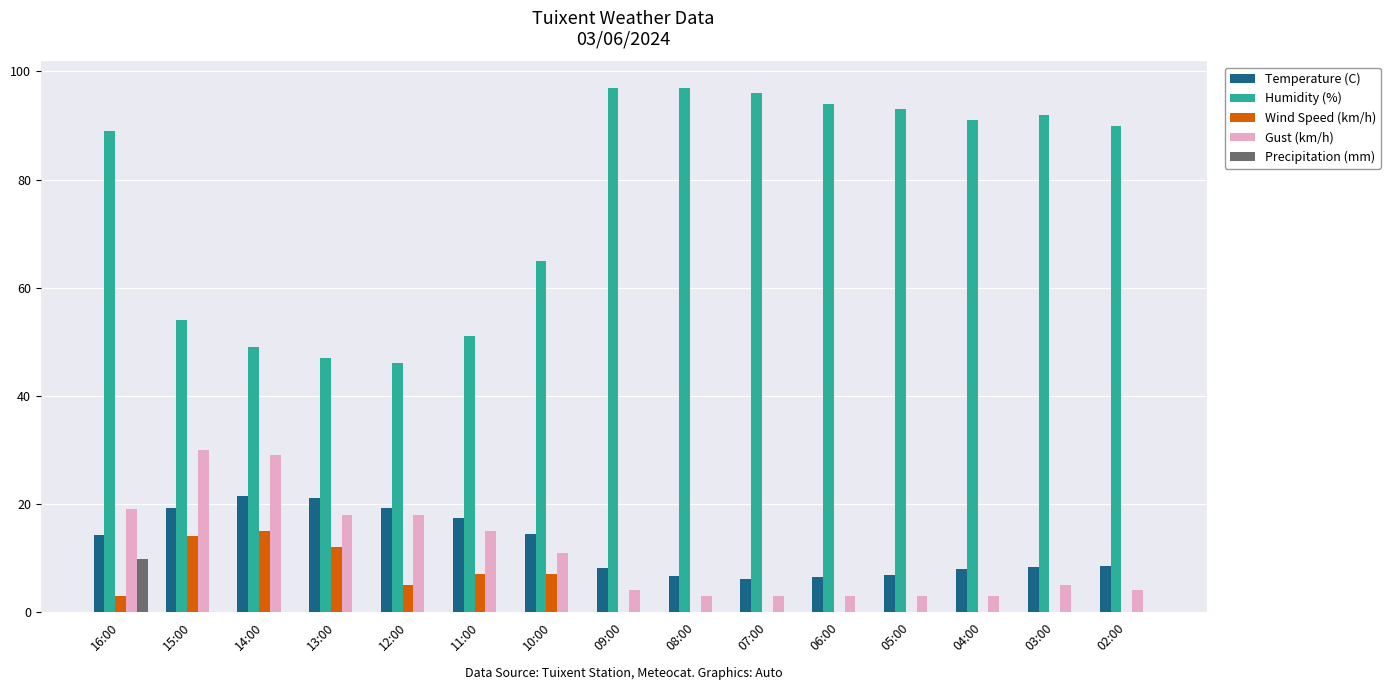

Where is Humidity (%) nearest to the value 71?

10:00